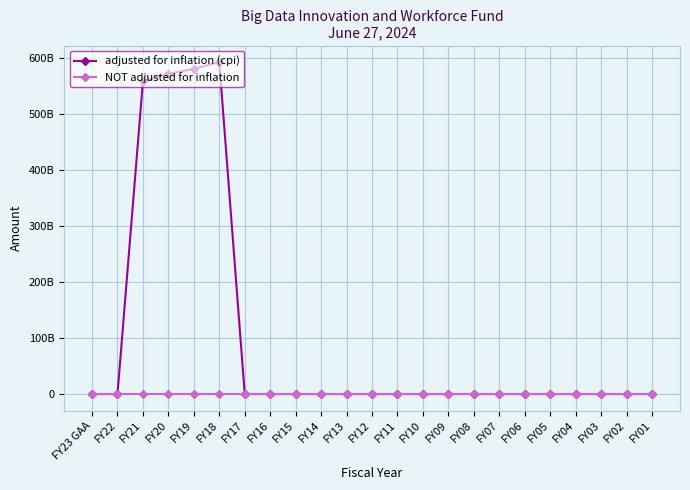

True or false: adjusted for inflation (cpi) and NOT adjusted for inflation cross at least once.

False